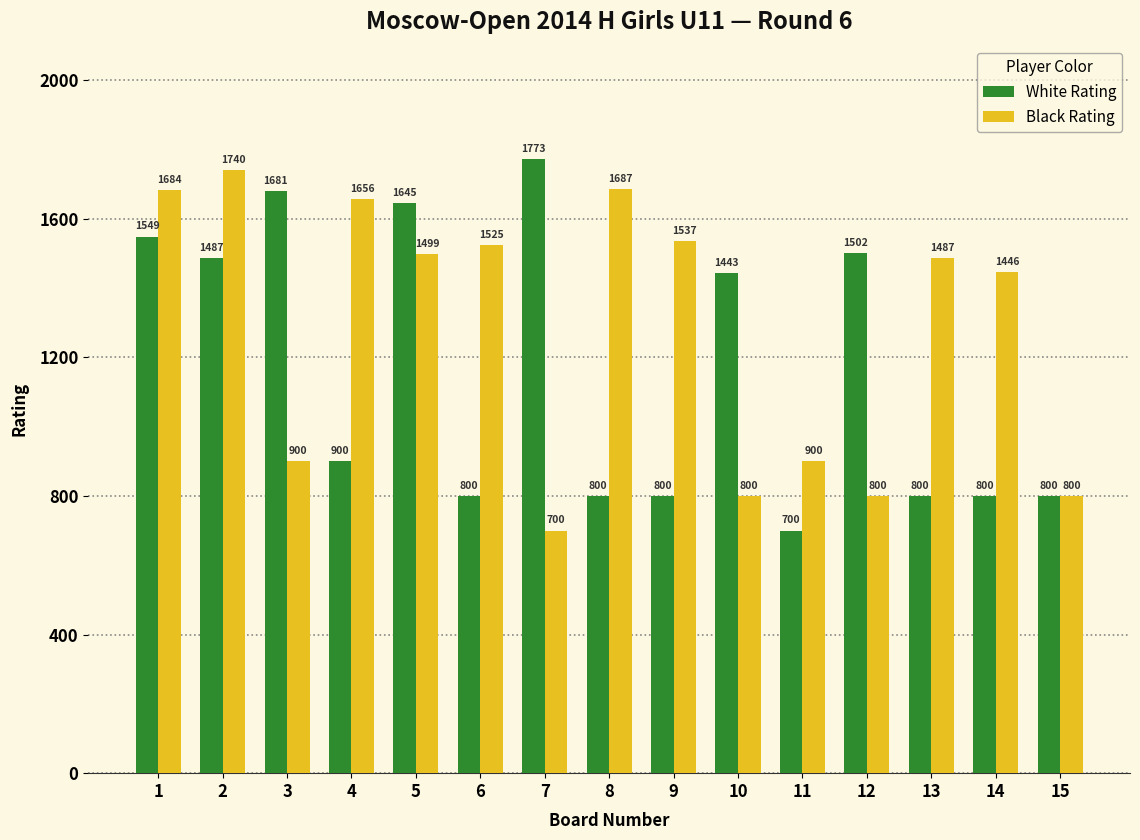

What is the value of the Black Rating bar at the 10th from the left?

800